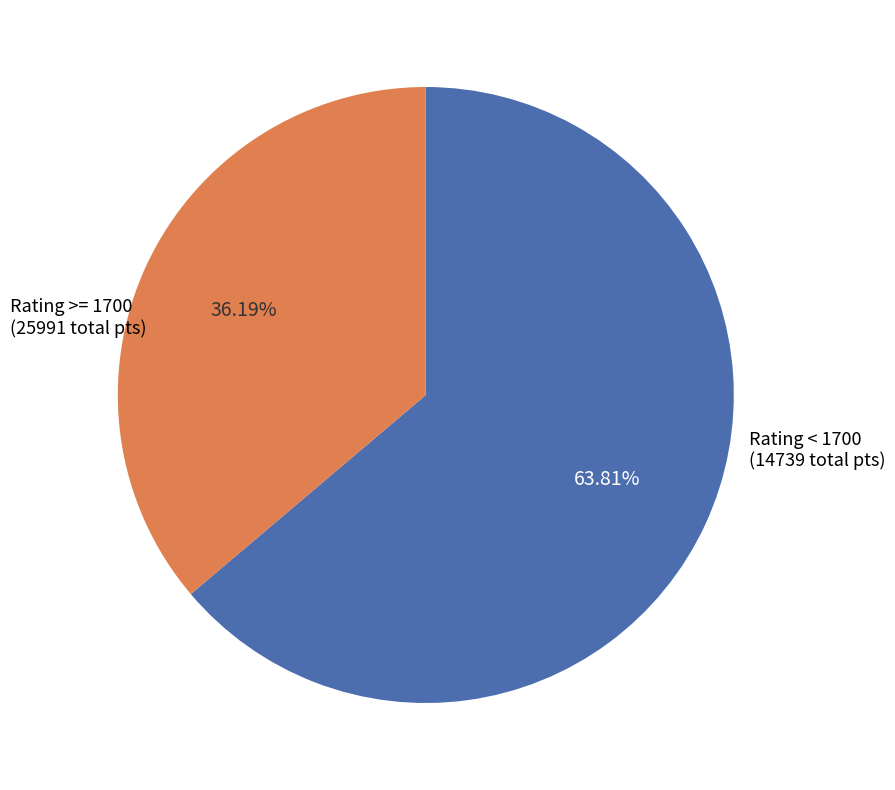

Is there a majority slice in this chart?

Yes